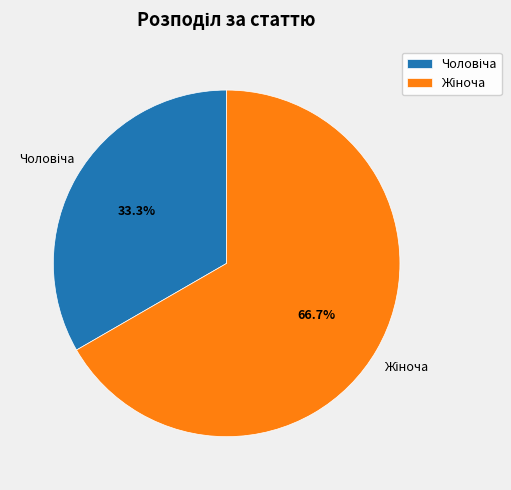

Is there any slice that represents more than half of the pie?

Yes